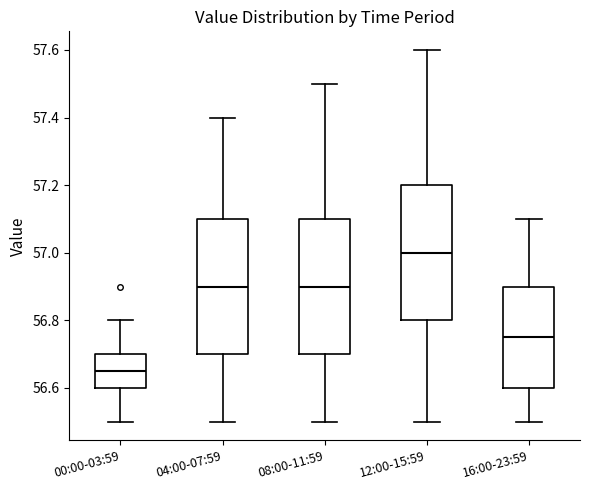

Which box has the highest median line?

12:00-15:59